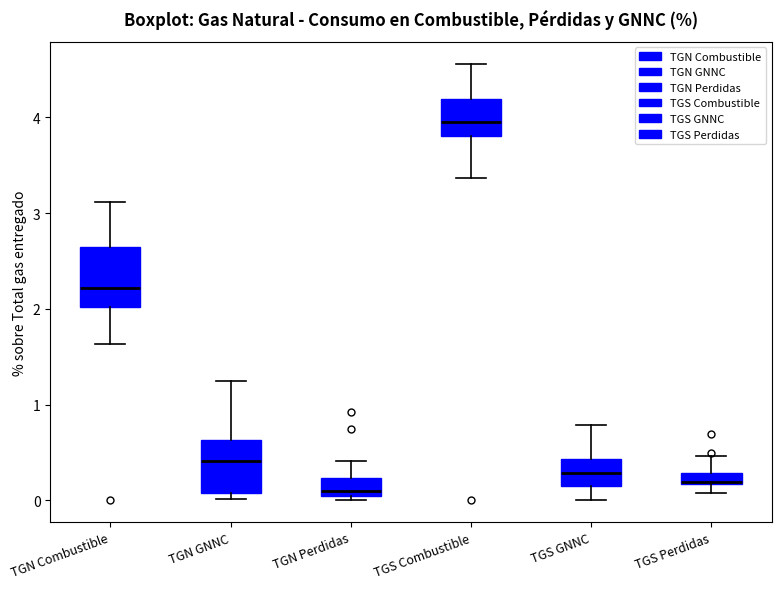

Where is the lower edge of the box for TGS Combustible on the y-axis? The values are not printed on the chart, so give them approximately, as read against the axis.

3.8